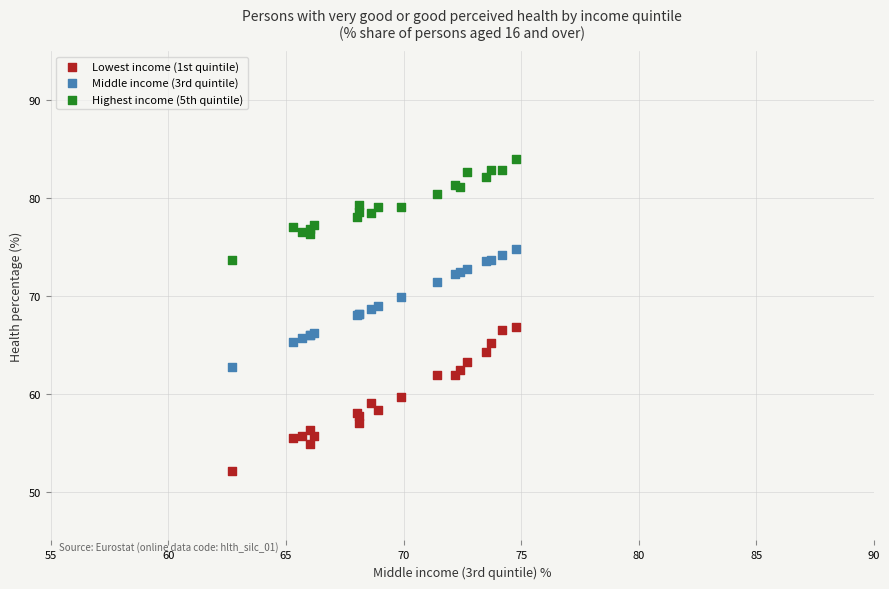

Which series has the largest Y range (max minus min)?

Lowest income (1st quintile)